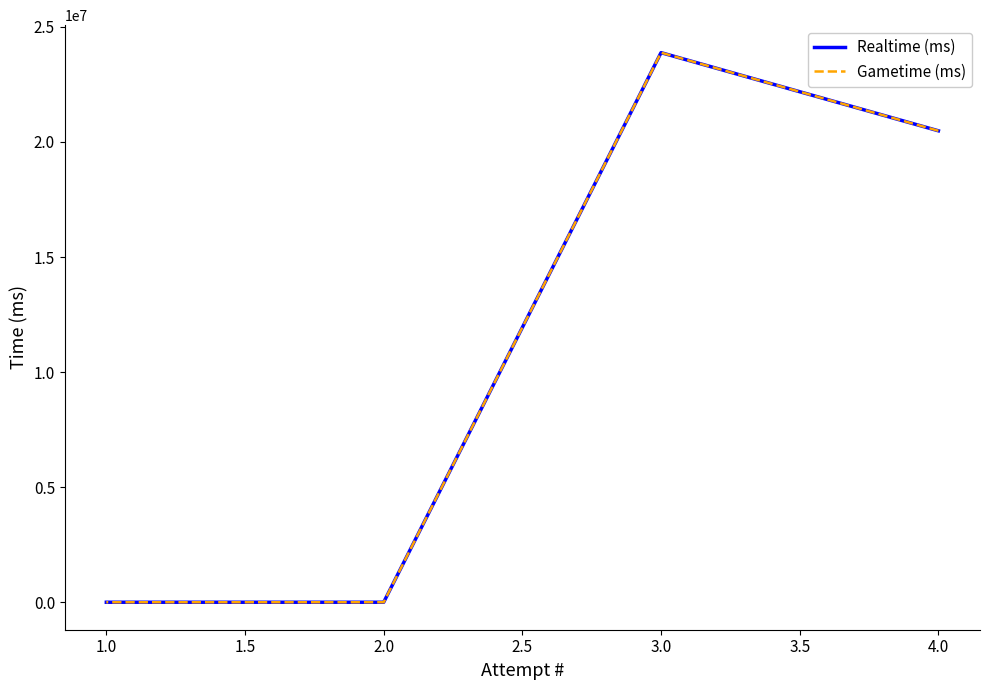

What is the sum of all Gametime (ms) values?

44369493